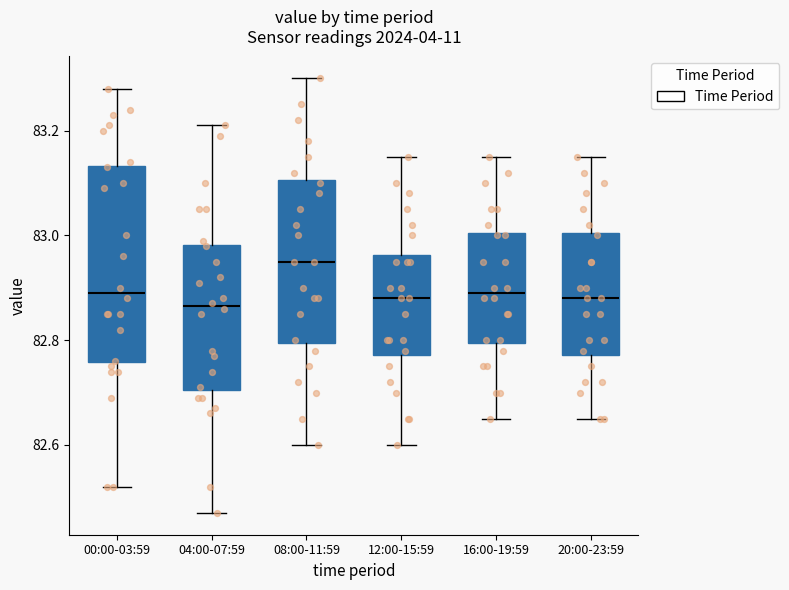

Reading left to right, transcribe this box plot: for each box, give where its median line is, the range the box spans, and where its two whiskers end, as read against the y-axis. The values are not printed on the chart, so give them approximately, as read against the axis.

00:00-03:59: median 82.90, box 82.76 to 83.14, whiskers 82.52 to 83.28
04:00-07:59: median 82.86, box 82.70 to 82.98, whiskers 82.48 to 83.22
08:00-11:59: median 82.96, box 82.80 to 83.10, whiskers 82.60 to 83.30
12:00-15:59: median 82.88, box 82.78 to 82.96, whiskers 82.60 to 83.16
16:00-19:59: median 82.90, box 82.80 to 83.00, whiskers 82.66 to 83.16
20:00-23:59: median 82.88, box 82.78 to 83.00, whiskers 82.66 to 83.16